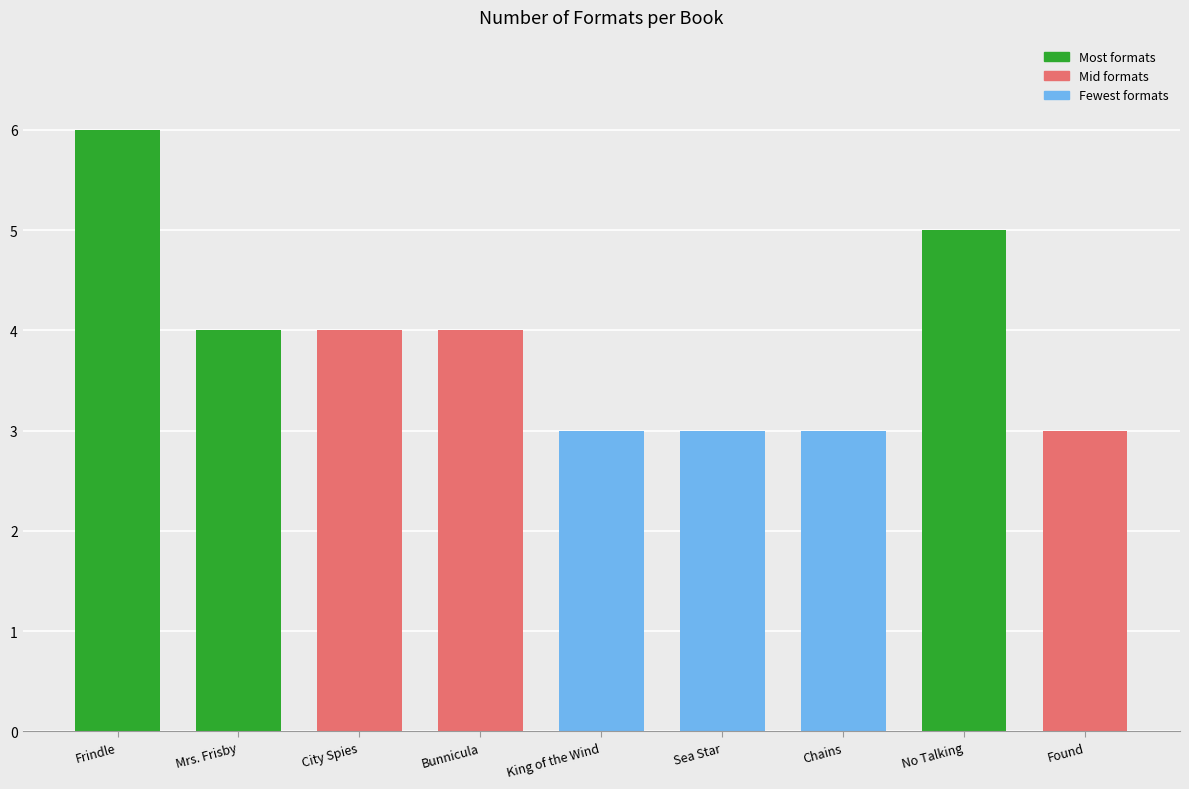

Reading left to right, extract all data points from this chart.

6	4	4	4	3	3	3	5	3